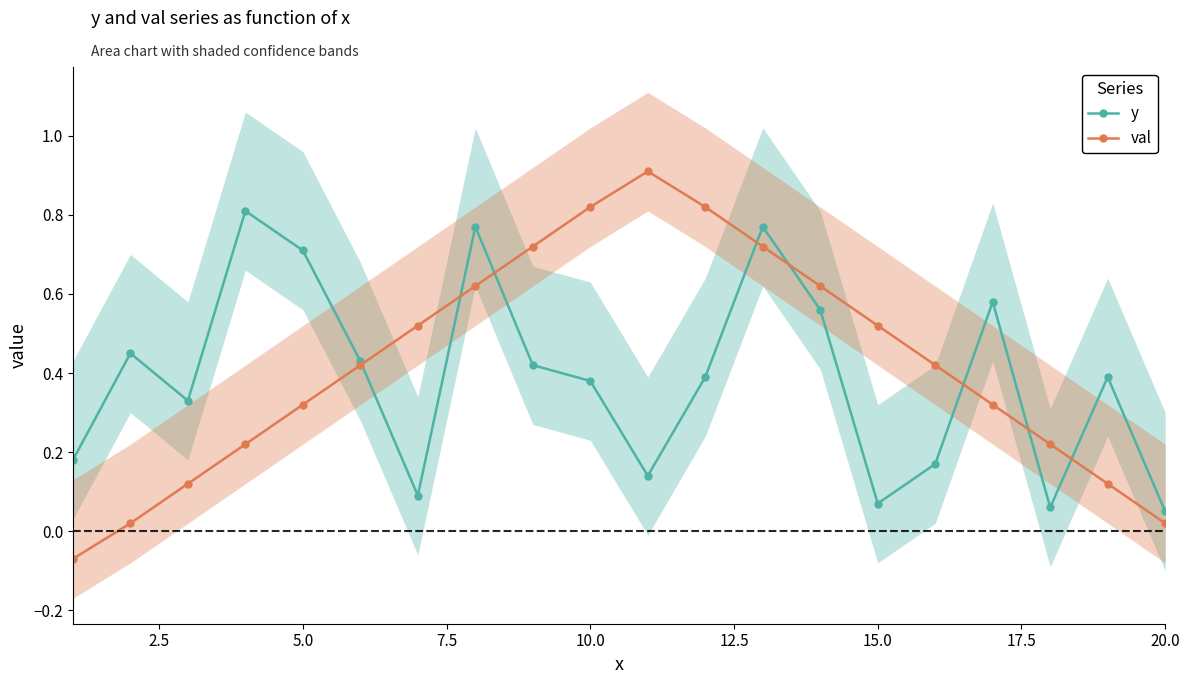

True or false: val has more than 0 interior local peaks.

True